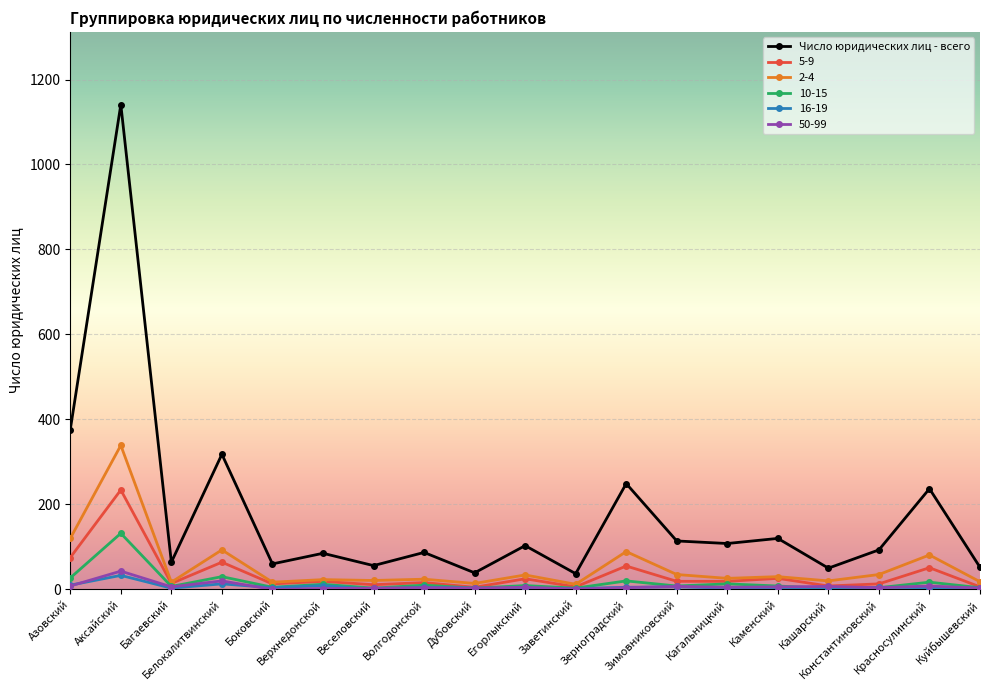

Which series has the largest range (max minus min)?

Число юридических лиц - всего